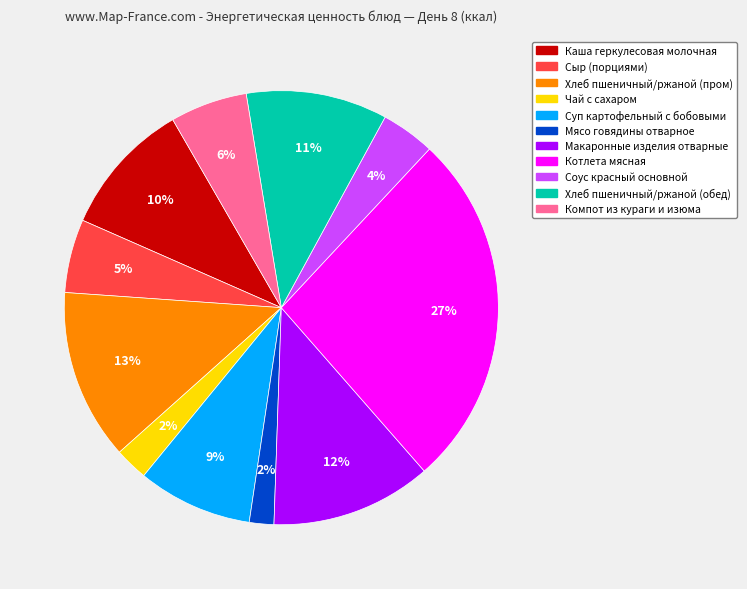

Is it true that Хлеб пшеничный/ржаной (пром) is 13% of the pie?

True